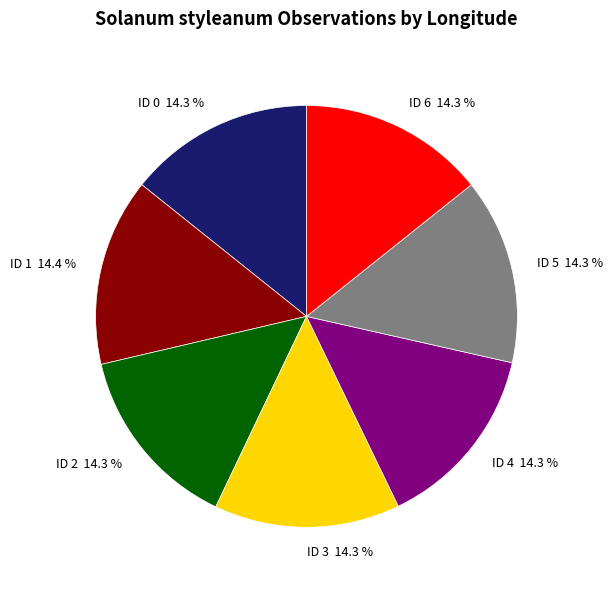

Count the number of slices in the pie.

7